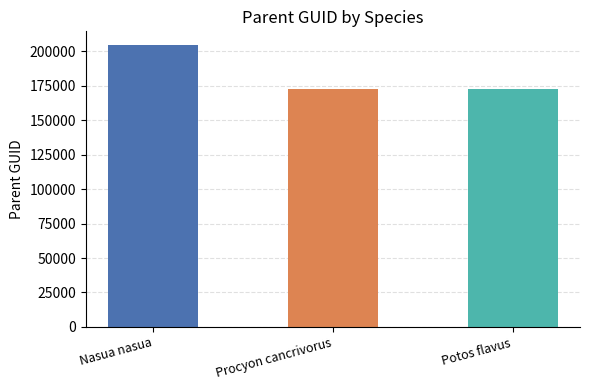

Count the number of categories in the chart.

3